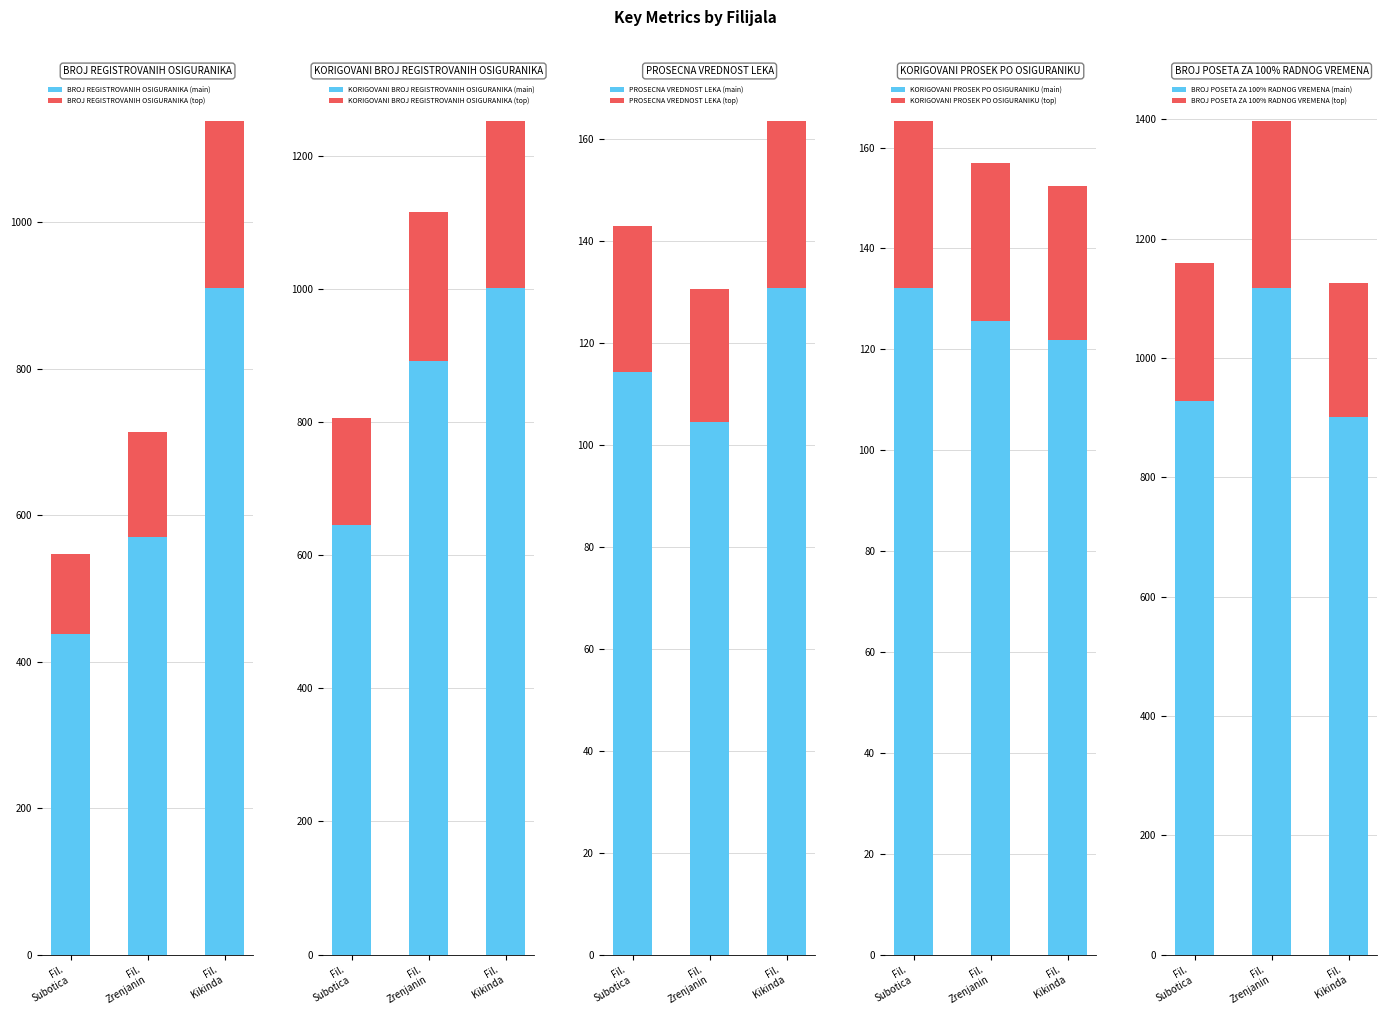

How many data points in BROJ REGISTROVANIH OSIGURANIKA (main) are less than 570?

1